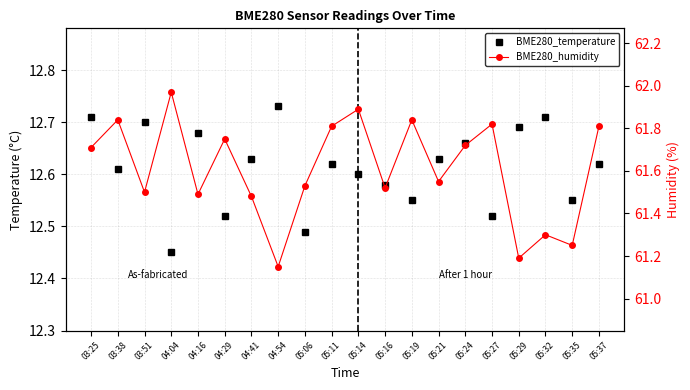

At which label does BME280_temperature reach its minimum?

04:04